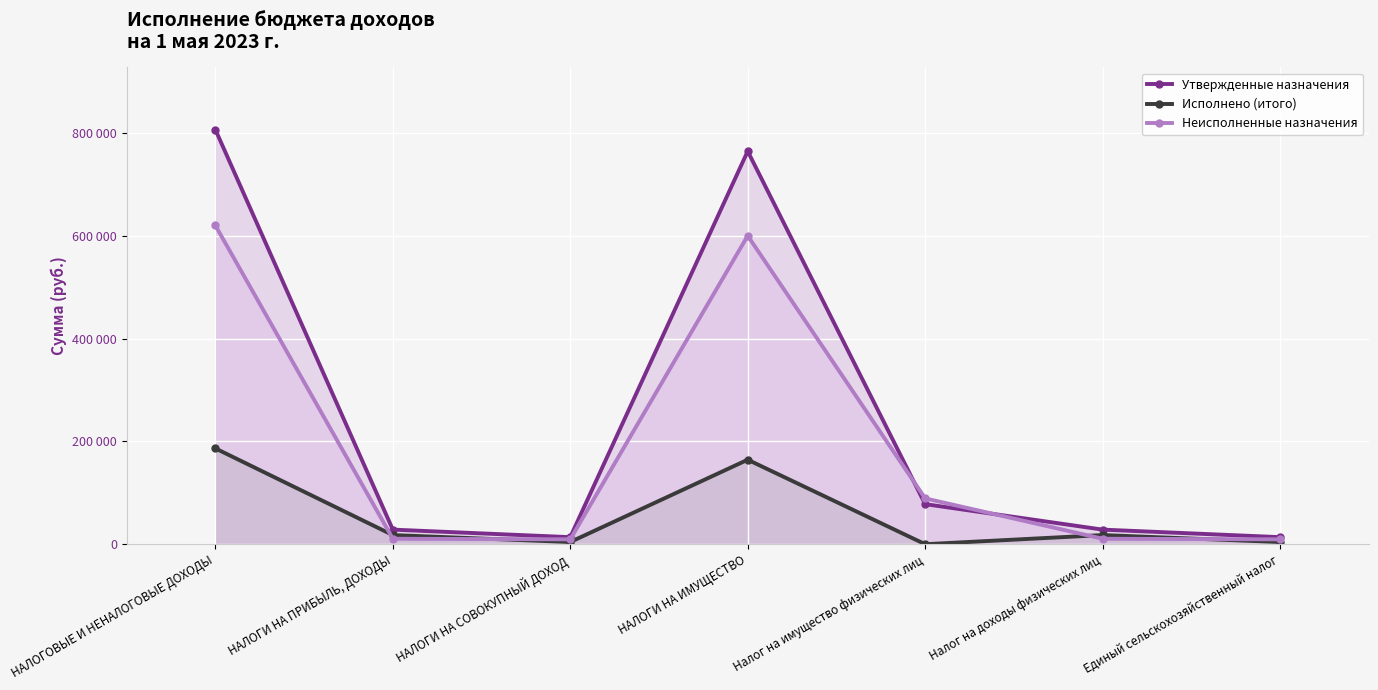

At which category is the sum across all series the highest?

НАЛОГОВЫЕ И НЕНАЛОГОВЫЕ ДОХОДЫ